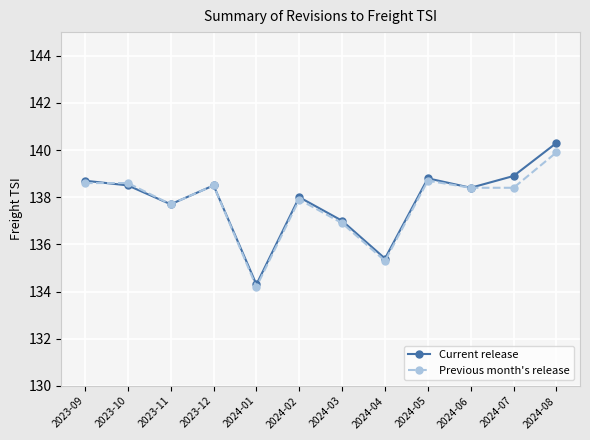

At how many categories does at least one series exceed 134?

12